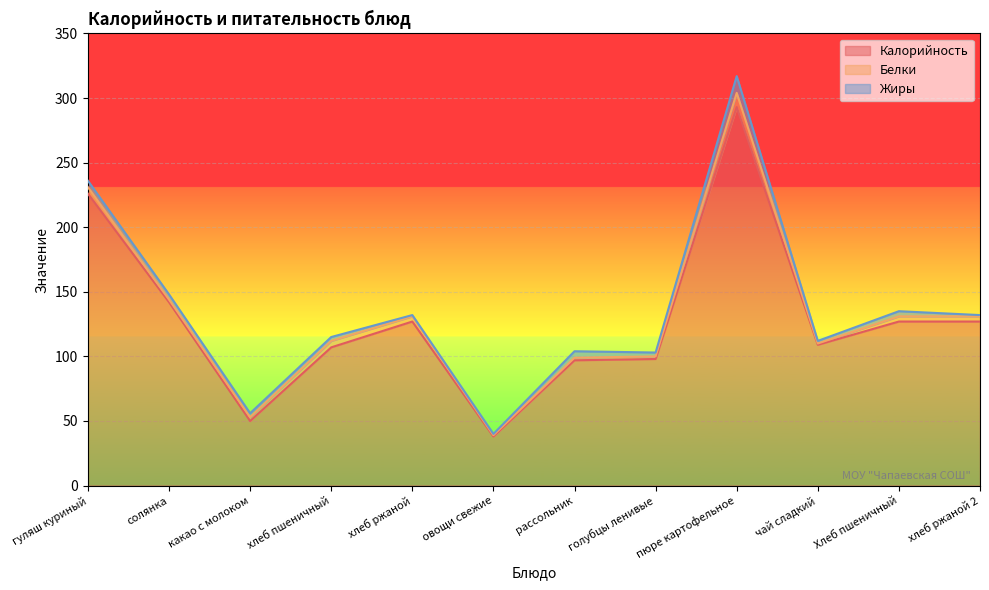

True or false: Калорийность has a value of 293 at пюре картофельное.

True